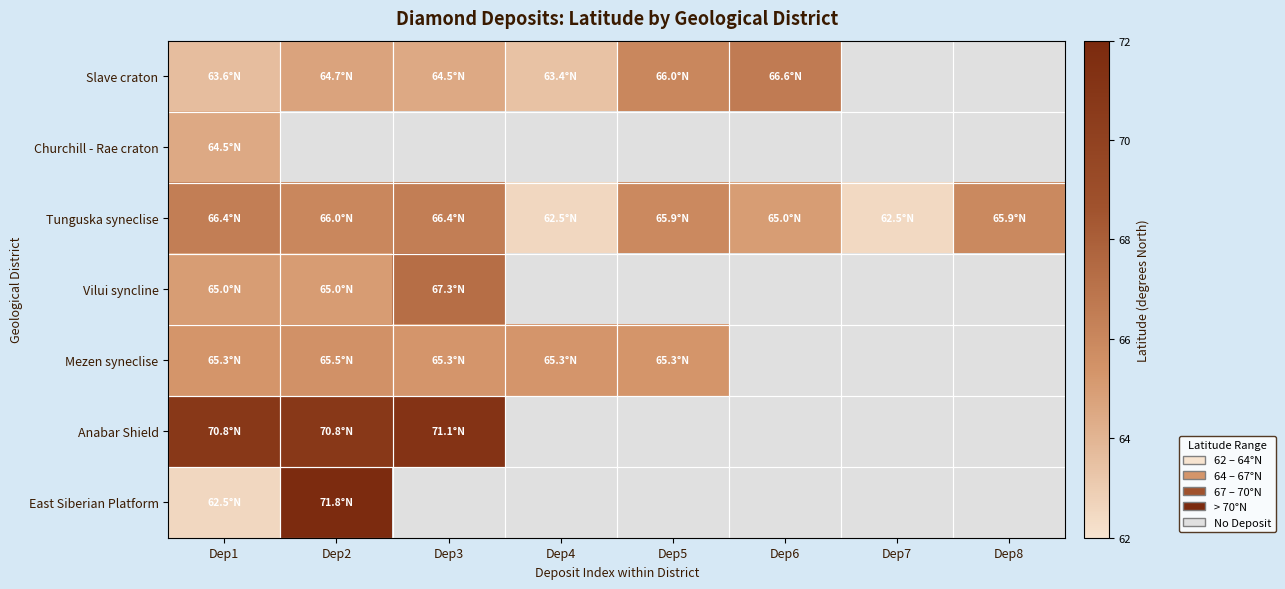

Which label corresponds to the largest value in the chart?

Dep2